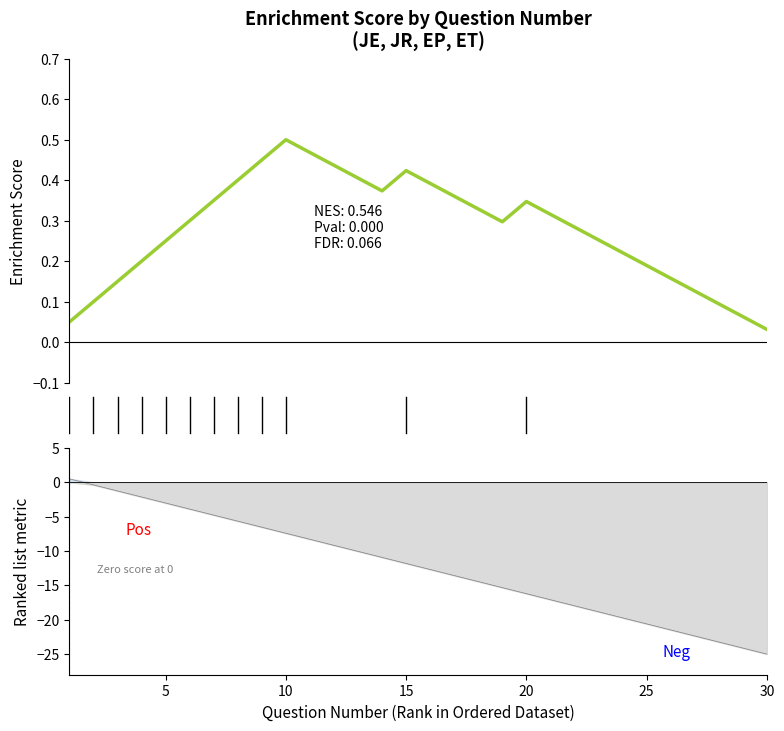

How many negative values does the Ranked list metric series have?

29